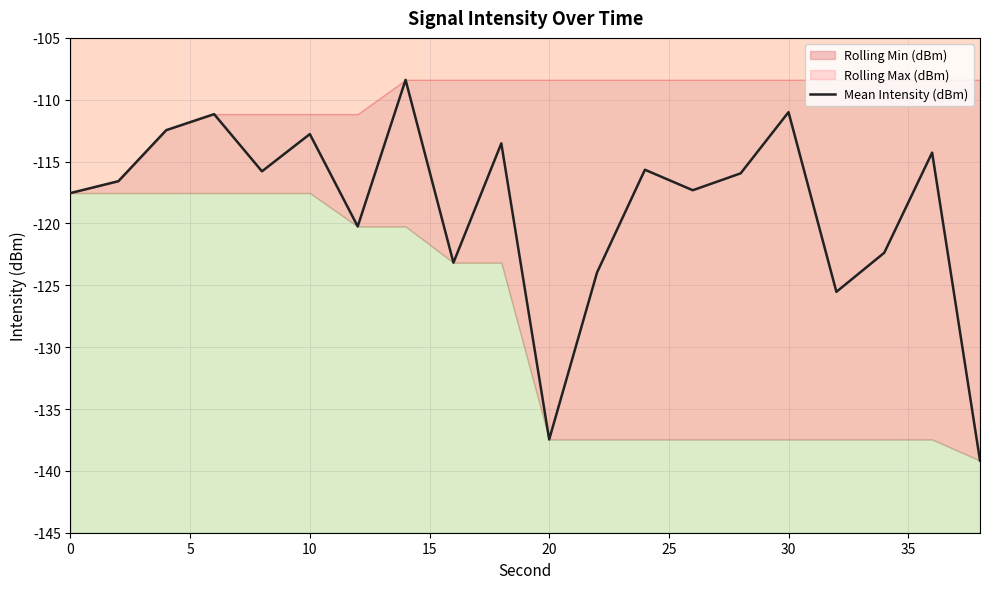

What is the maximum value for Mean Intensity (dBm)?

-108.4